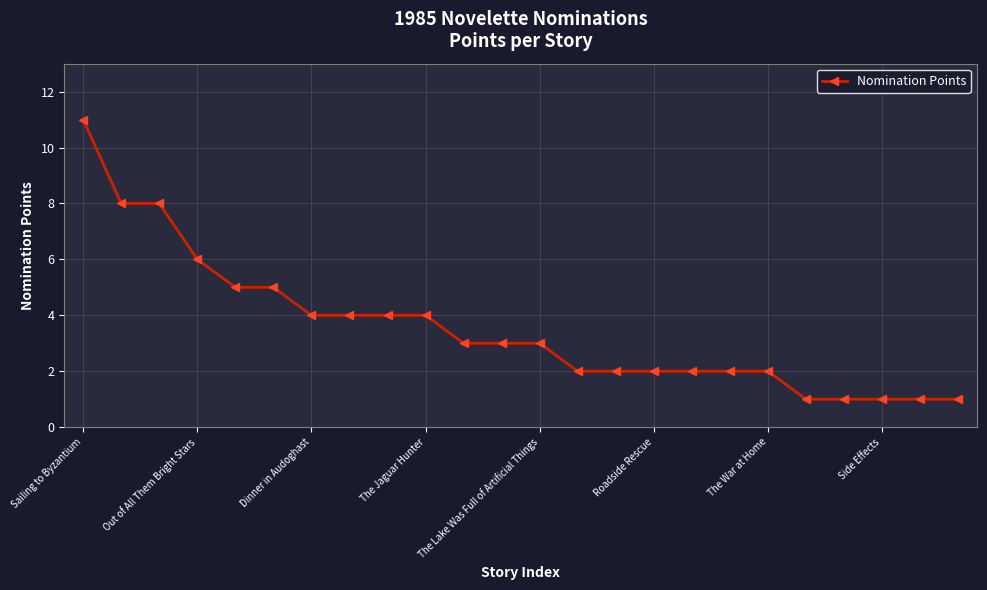

What is the difference between the maximum and minimum values?

10